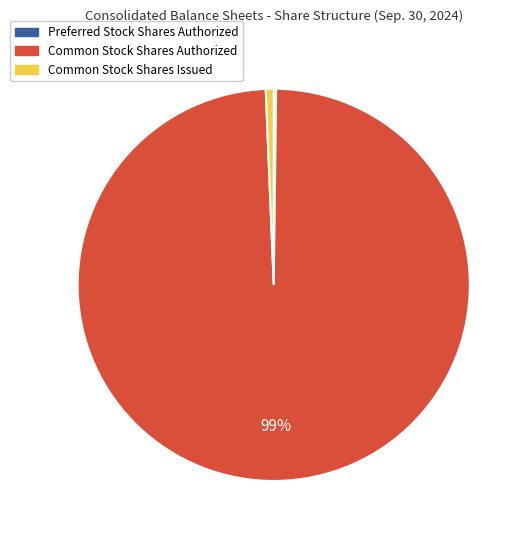

To the nearest percent, what percentage of the pie is Common Stock Shares Authorized?

99%